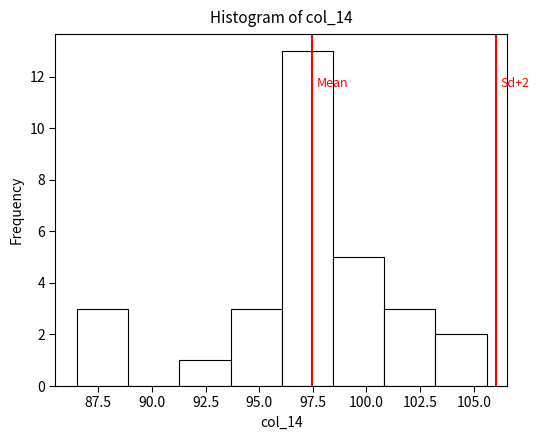

Over which range of the x-axis is the bar tallest?

96.0 to 98.5